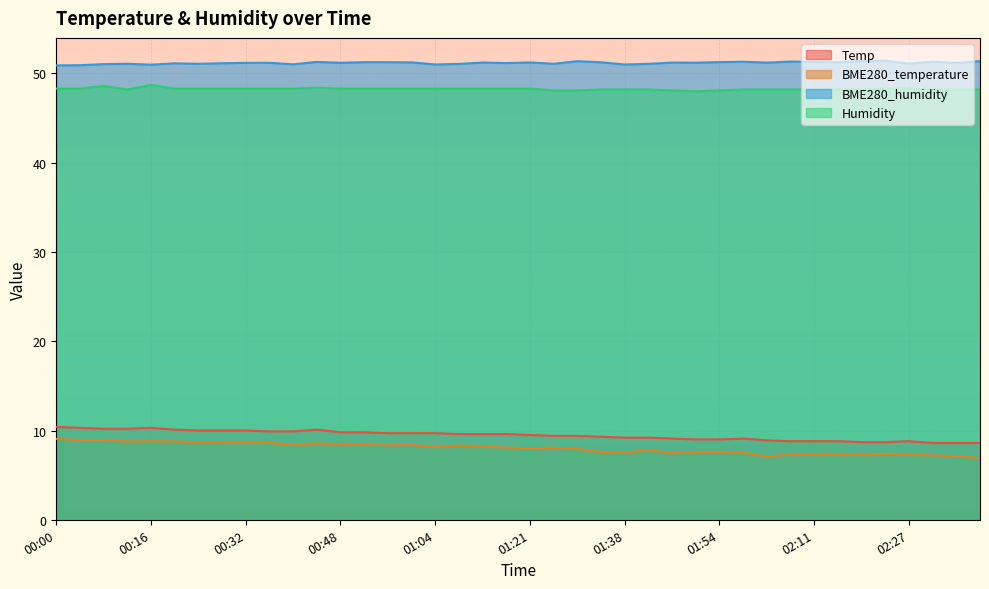

What is the value of the BME280_temperature point at the 24th from the left?

7.6